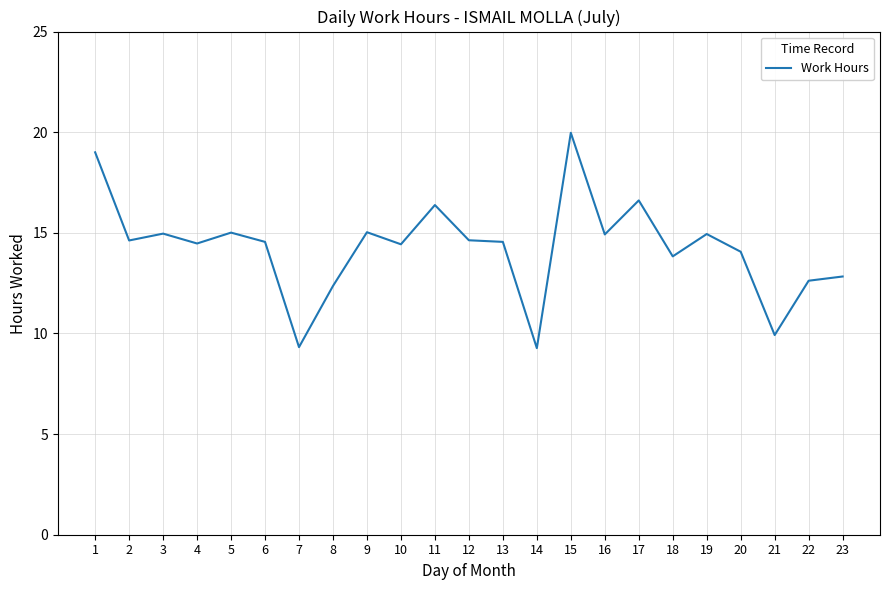

Which category has the highest value across all series?

15